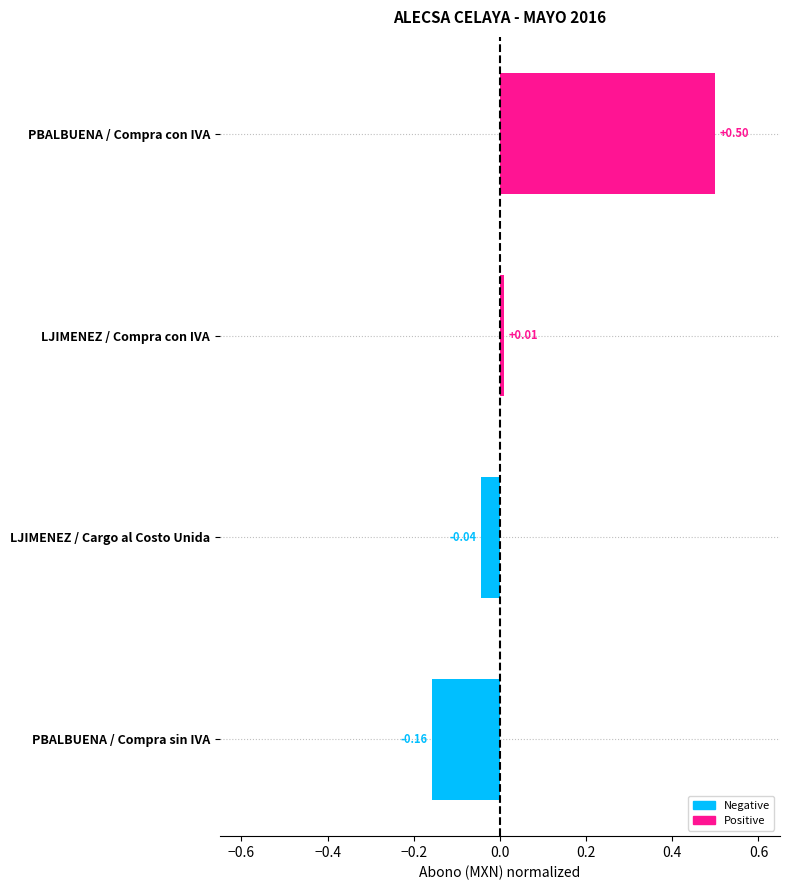

Where is the data nearest to the value 0?

LJIMENEZ / Compra con IVA